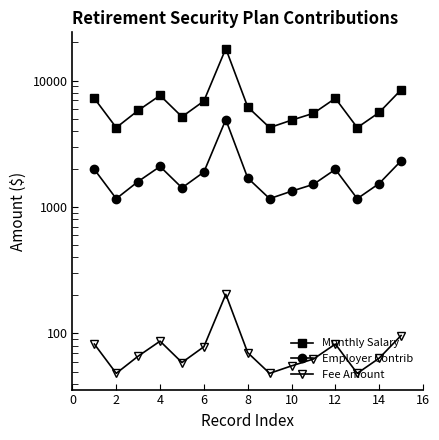

The Fee Amount series shows 70.5 at 8. True or false?

True